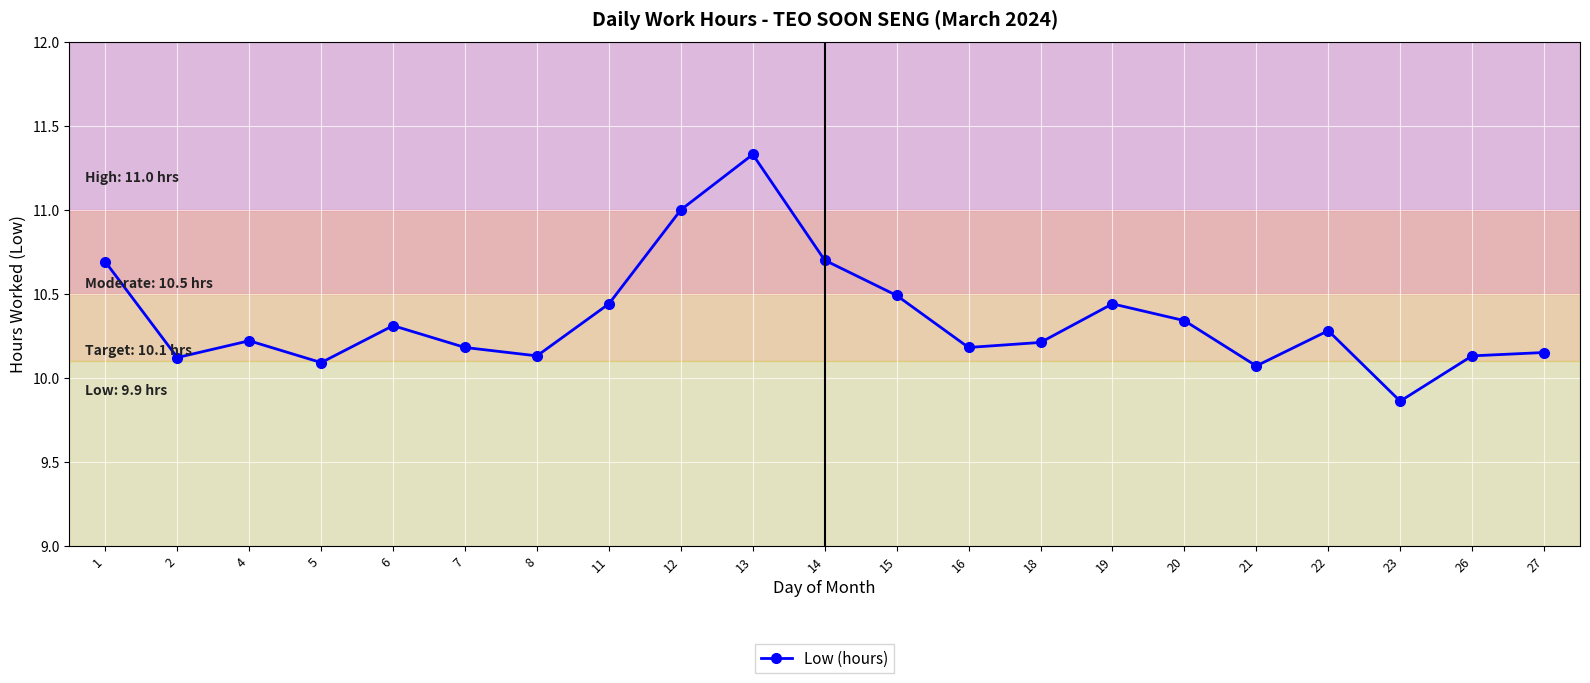

Where does the data first go above 10?

1